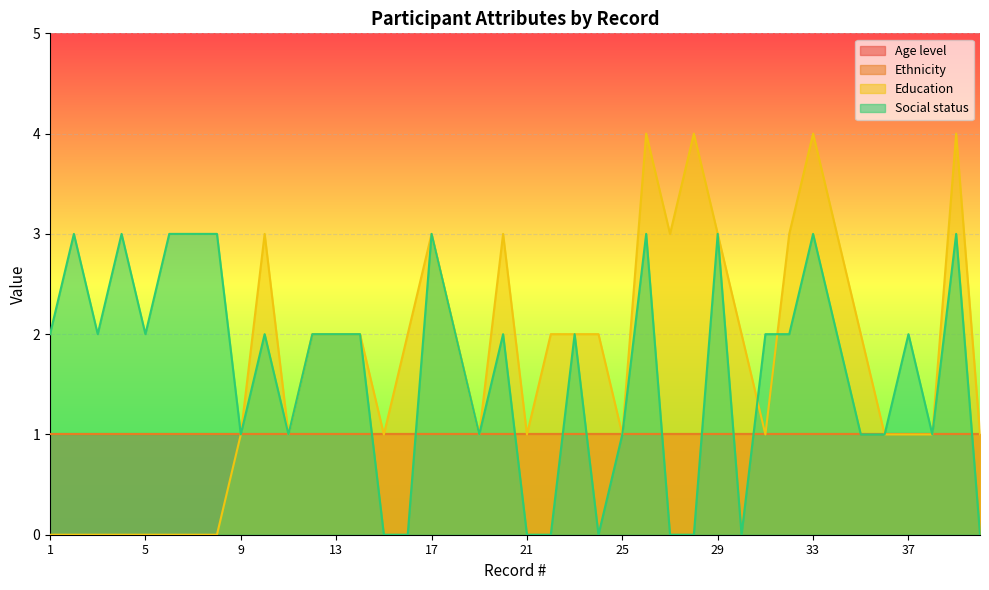

At which label does Social status reach its peak?

2